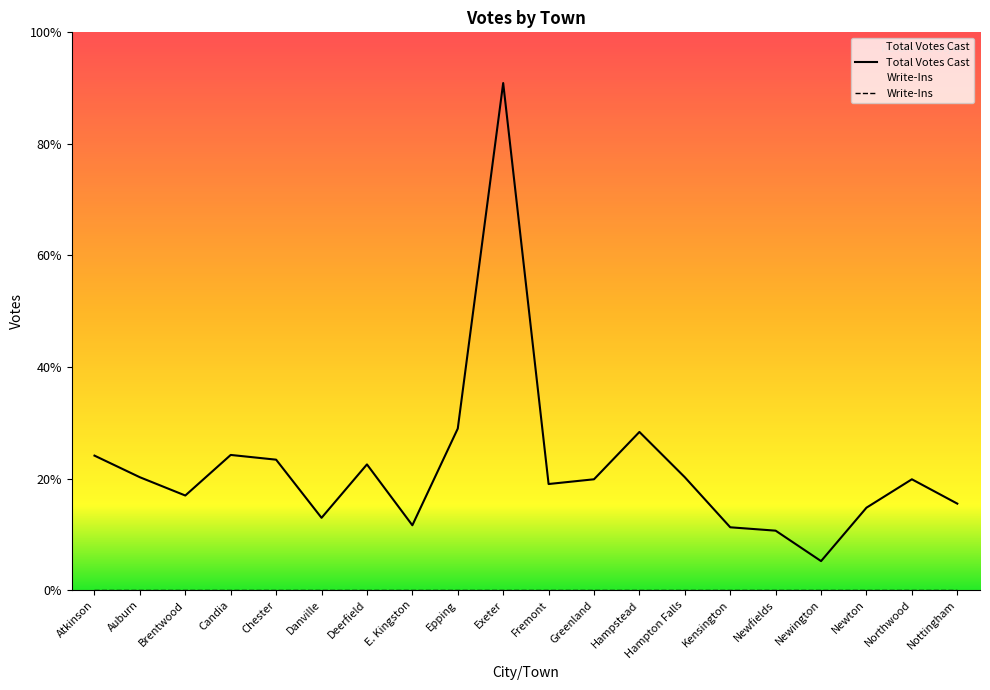

Where is the data nearest to the value 396?

Epping